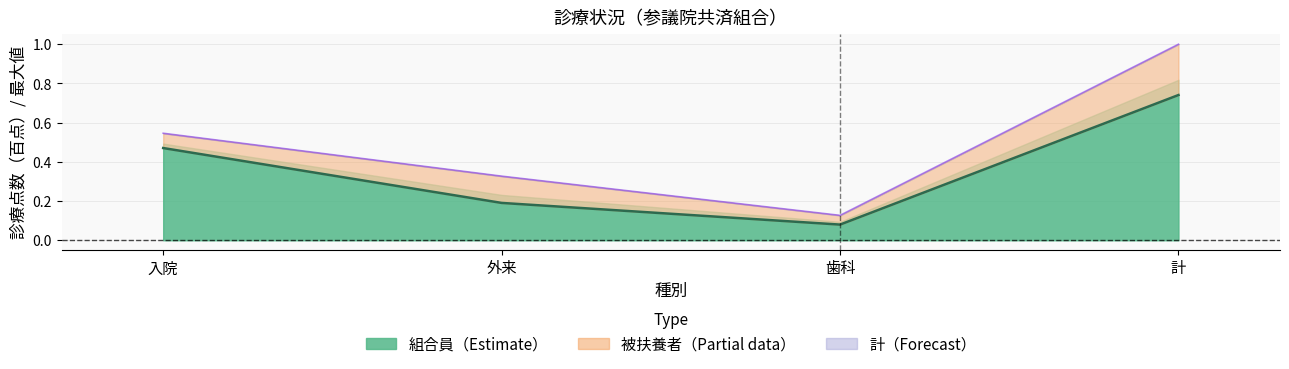

Which series has the largest range (max minus min)?

計 line